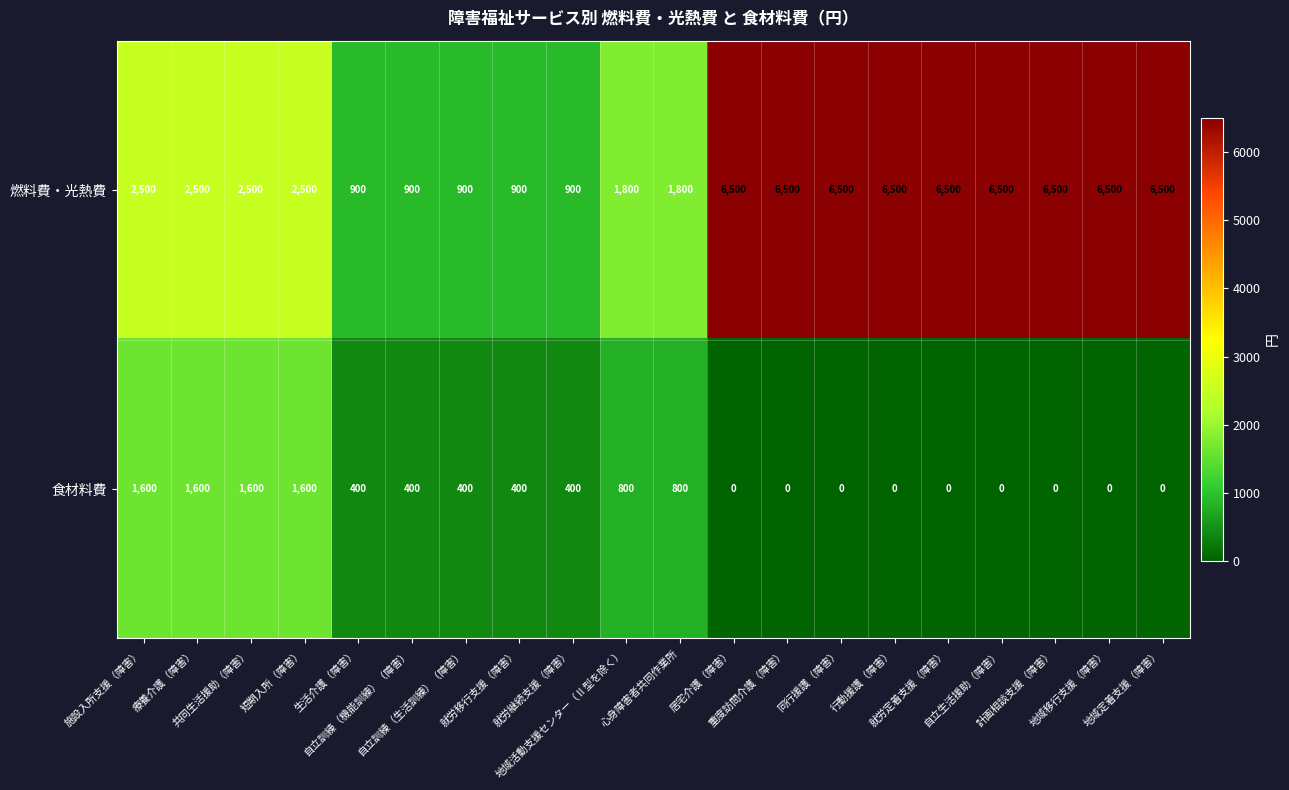

How many distinct data groups are displayed?

2